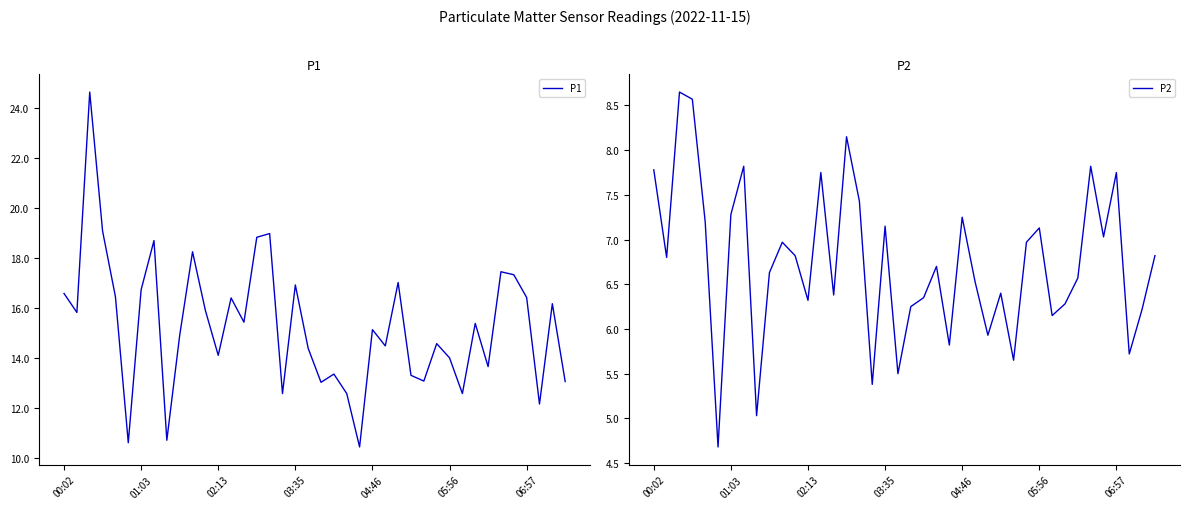

What is the approximate value of P2 at 9?

6.6